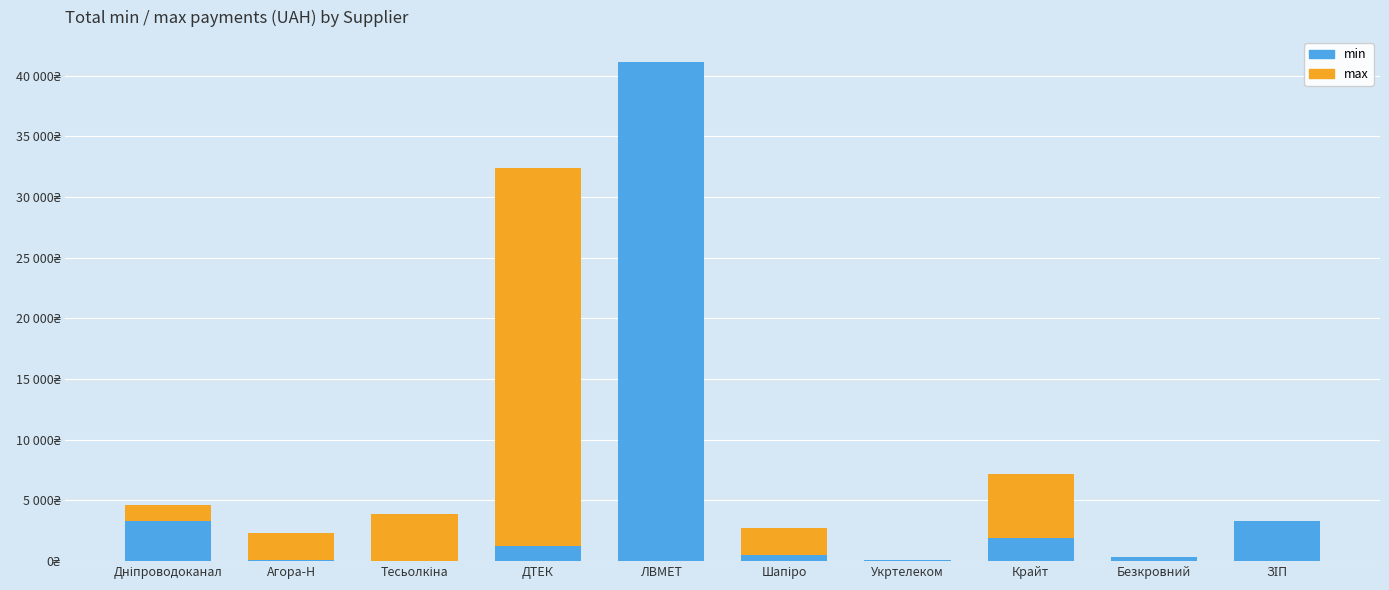

At which category is the sum across all series the highest?

ЛВМЕТ